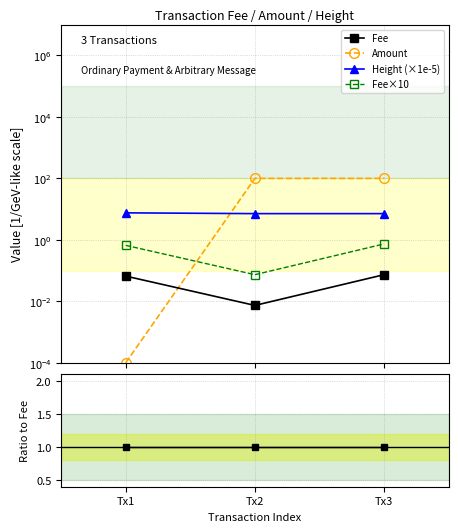

Between Tx3 and Tx1, which is larger?

Tx3